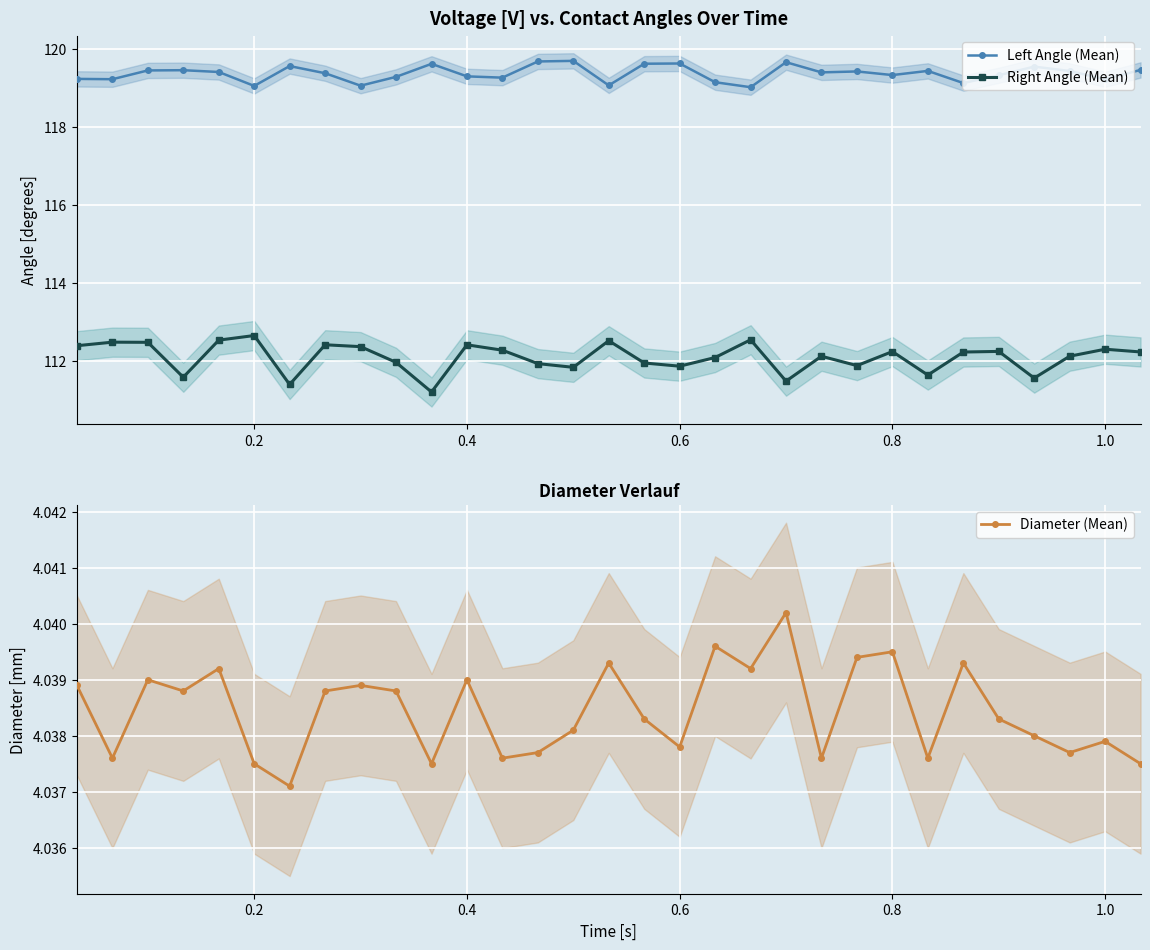

The value of Right Angle (Mean) at 0.6 is 111.9. True or false?

True